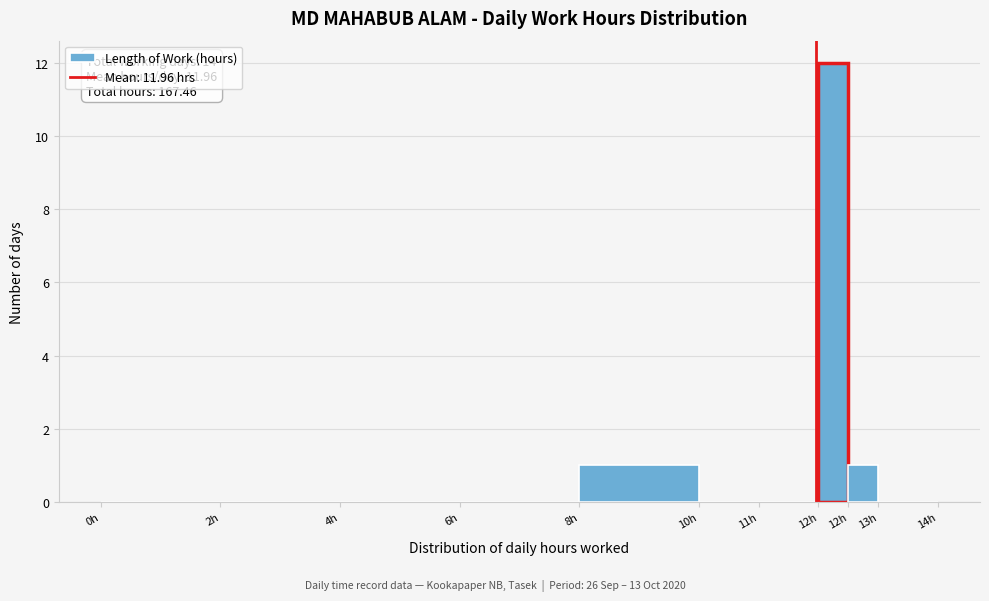

How many data points does each series have?

10